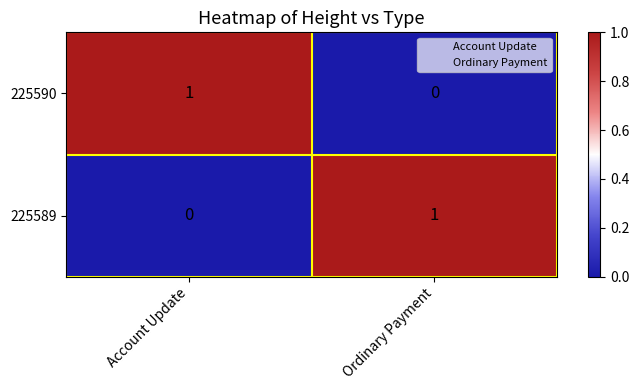

Is the value of 225589 at Account Update greater than the value of 225590 at Account Update?

No